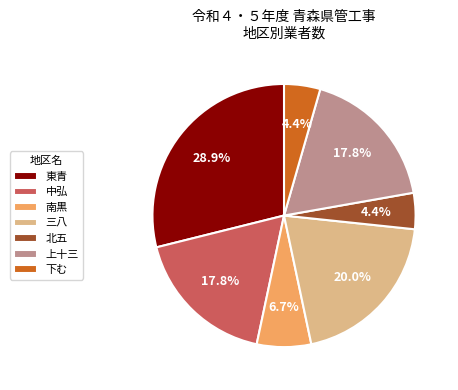

Combined, what portion of the pie is 下む and 中弘?

22.2%